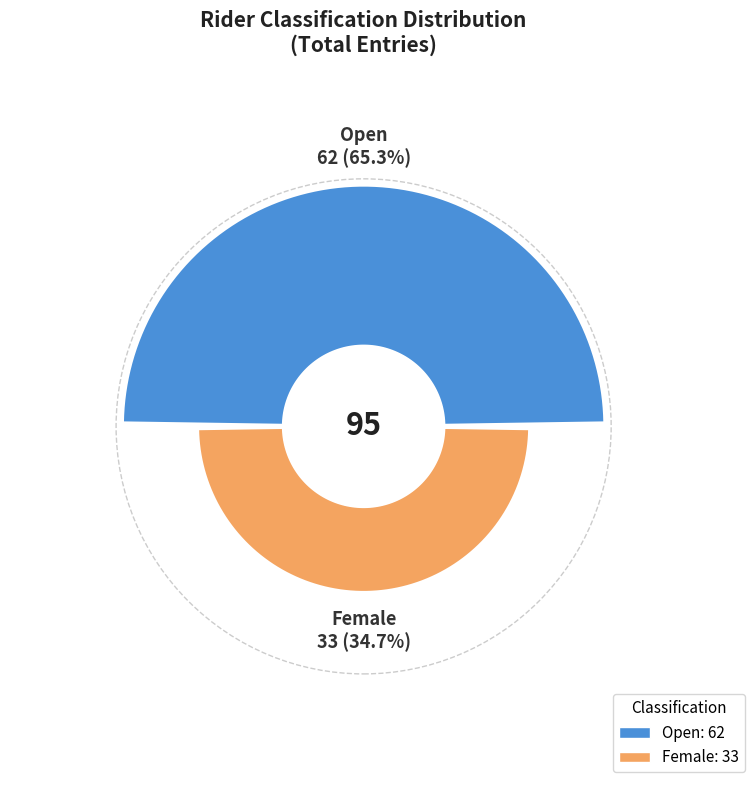

What is the total percentage of Open and Female?

100.0%